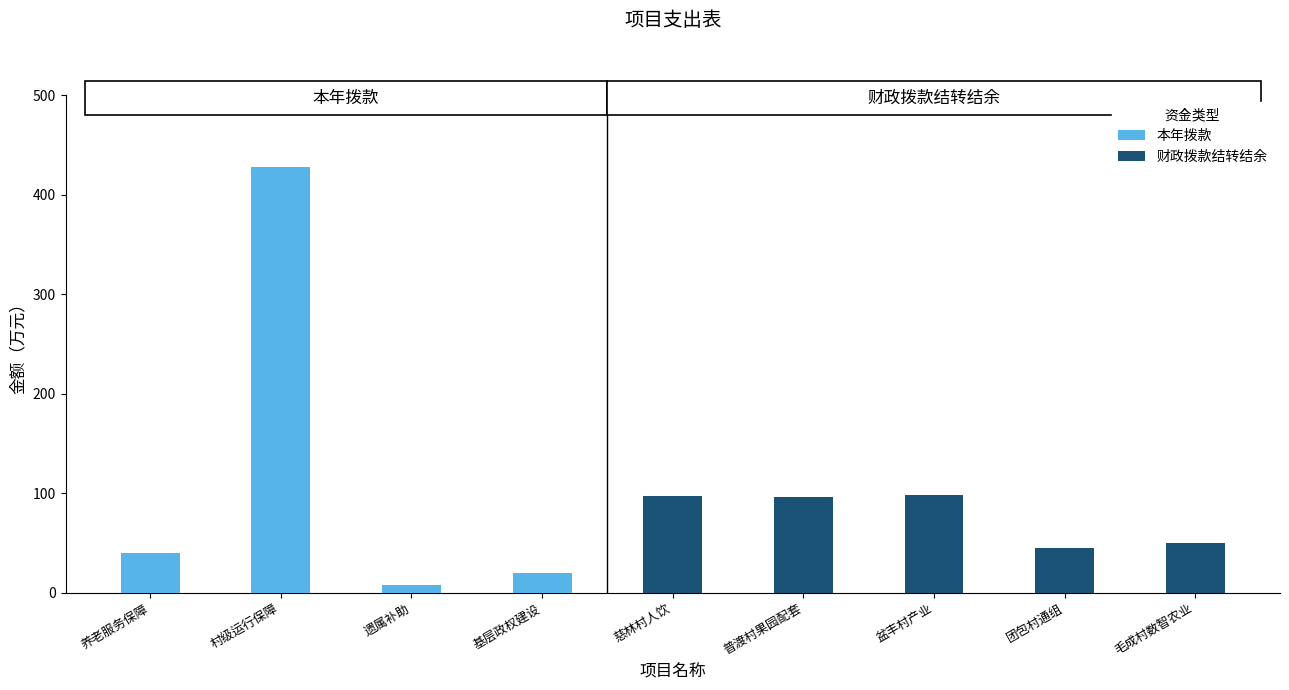

Rank the series at 普渡村果园配套 from highest to lowest value.

财政拨款结转结余, 本年拨款